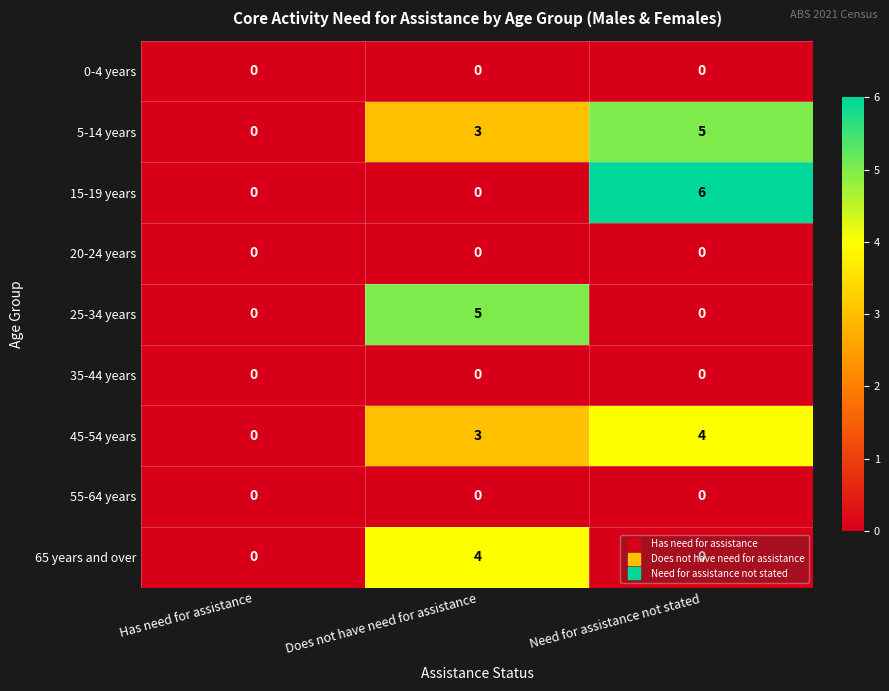

True or false: 15-19 years has a value of 6 at Need for assistance not stated.

True